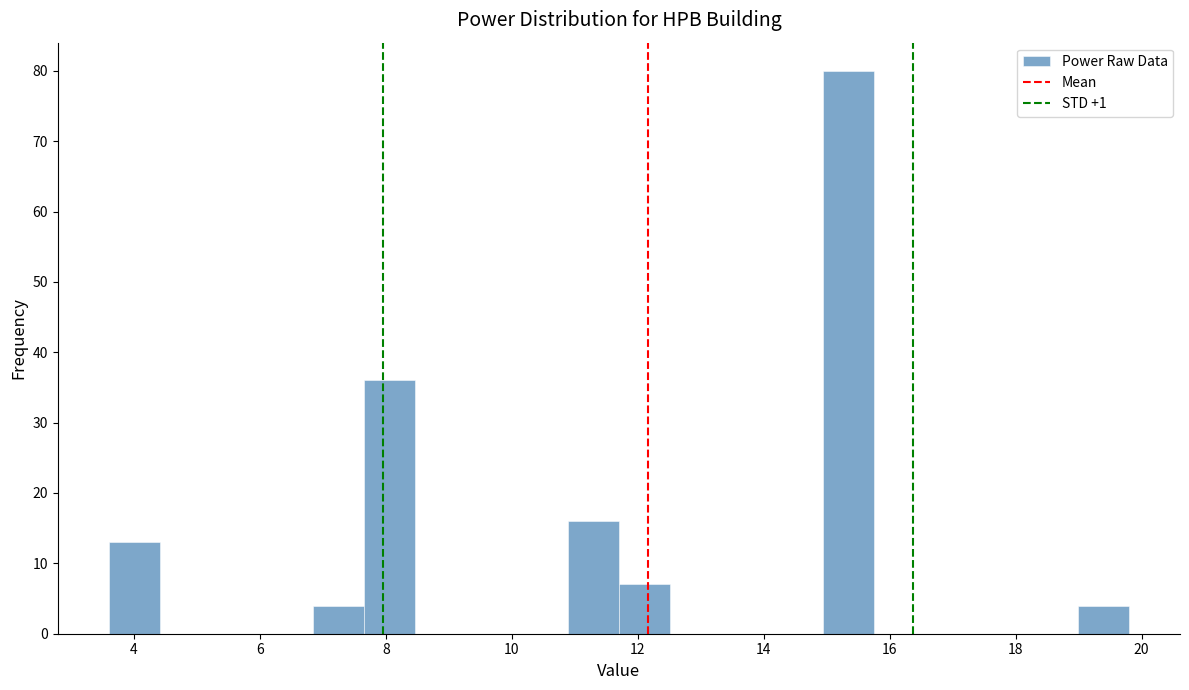

Over which range of the x-axis is the bar tallest?

15.0 to 15.8